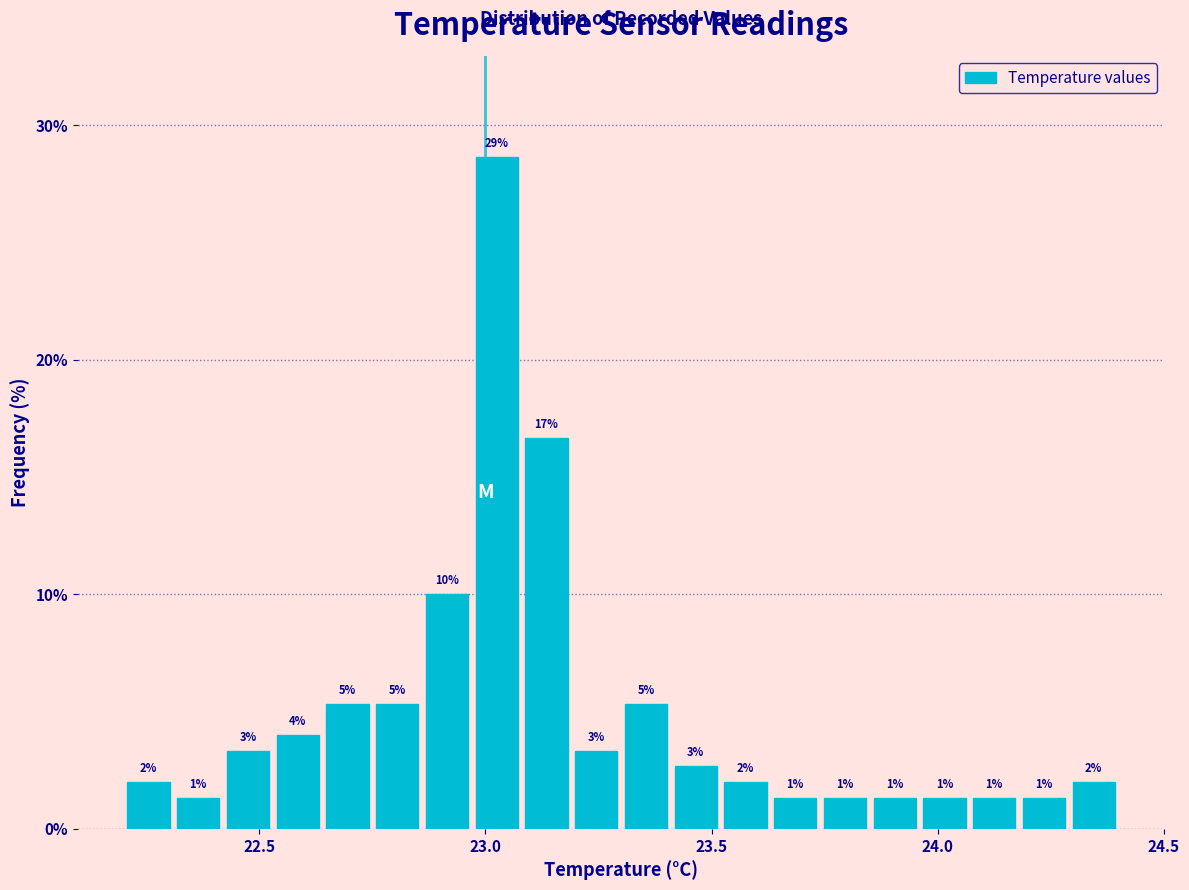

Around what value on the x-axis is the tallest bar? Give the approximate position of its centre, as read against the axis.

23.05